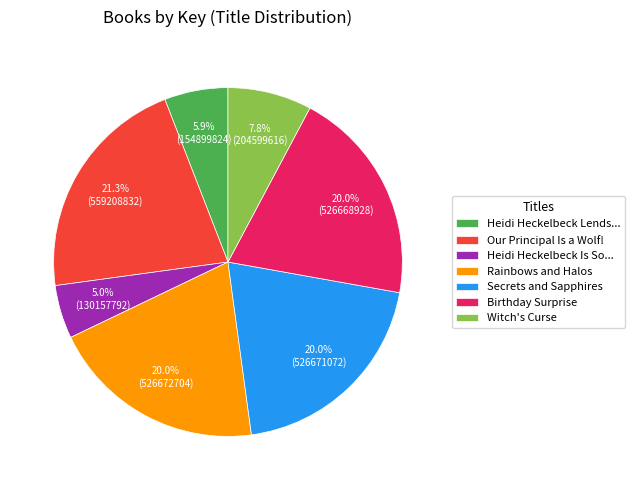

Is it true that Birthday Surprise is 20% of the pie?

True